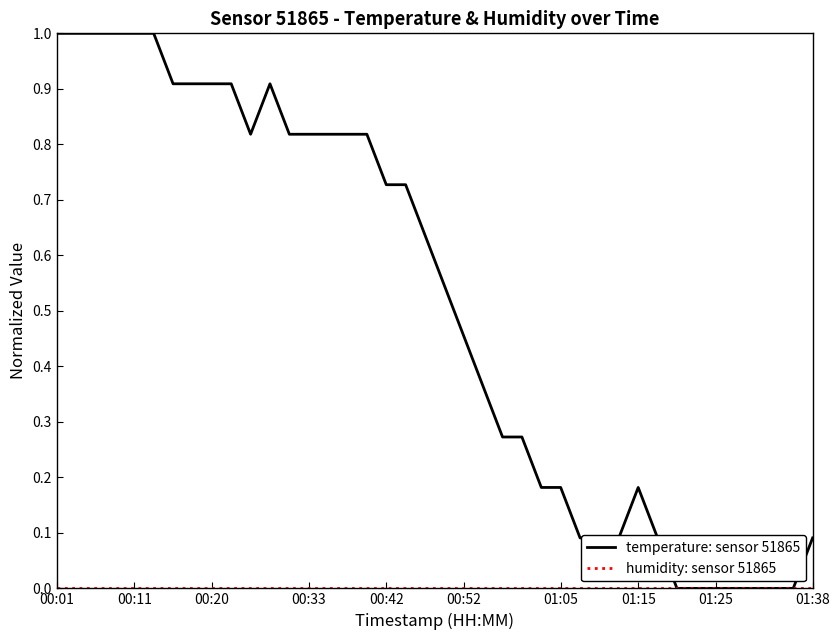

Does the chart display data point markers on the line(s)?

No